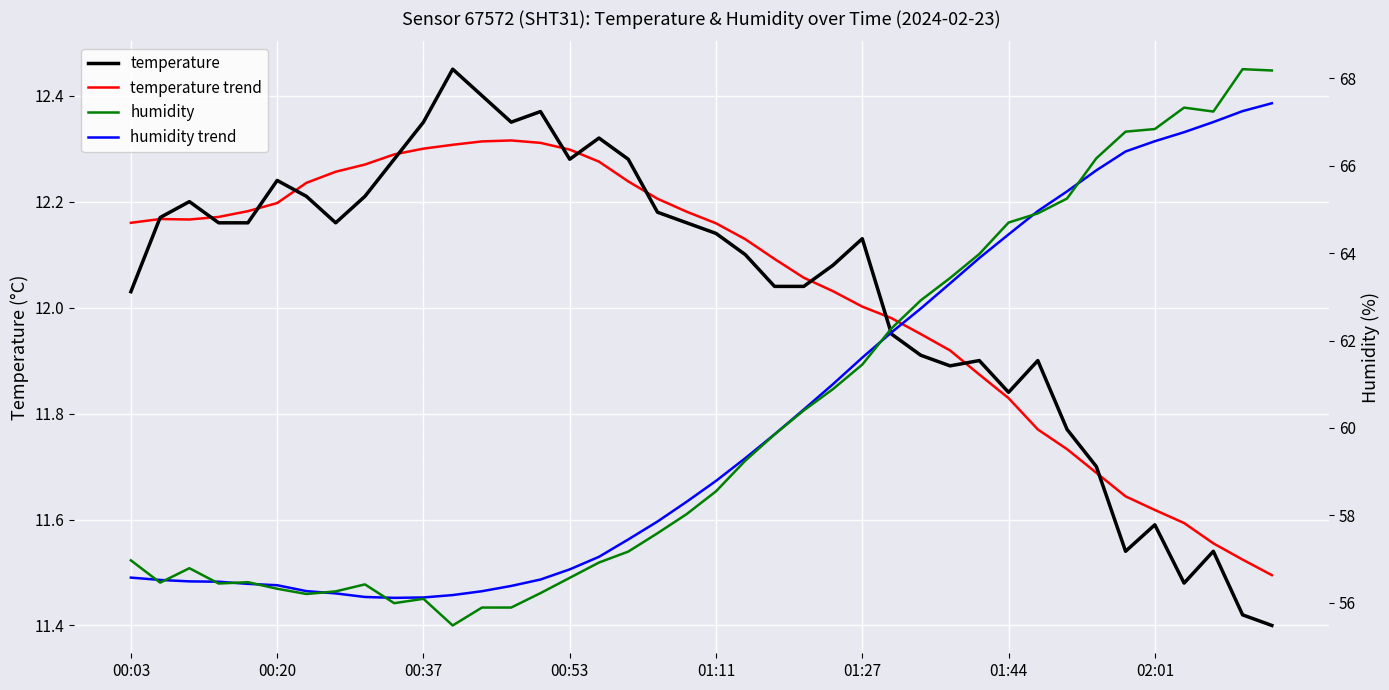

In humidity trend, how many points are lower than both neighbors (excluding endpoints)?

1